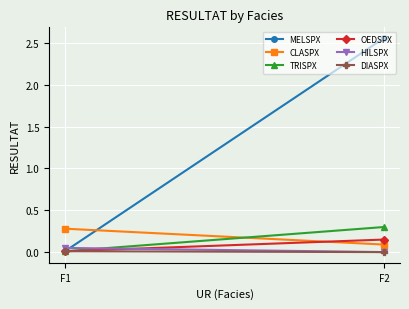

What is the difference between the highest and lowest values at F1?

0.3